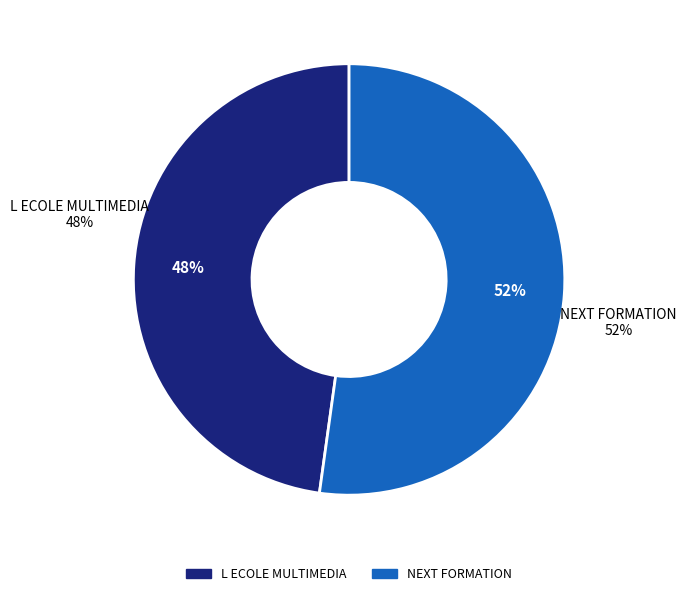

Rank the categories by value from lowest to highest.

L ECOLE MULTIMEDIA, NEXT FORMATION